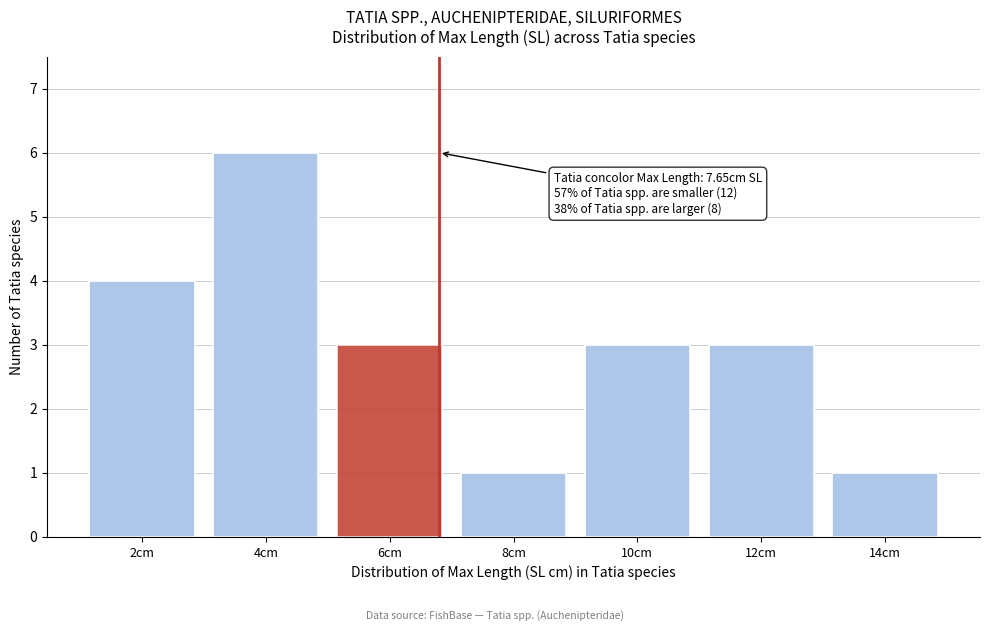

Reading left to right, transcribe all the data shown in this chart.

4	6	3	1	3	3	1